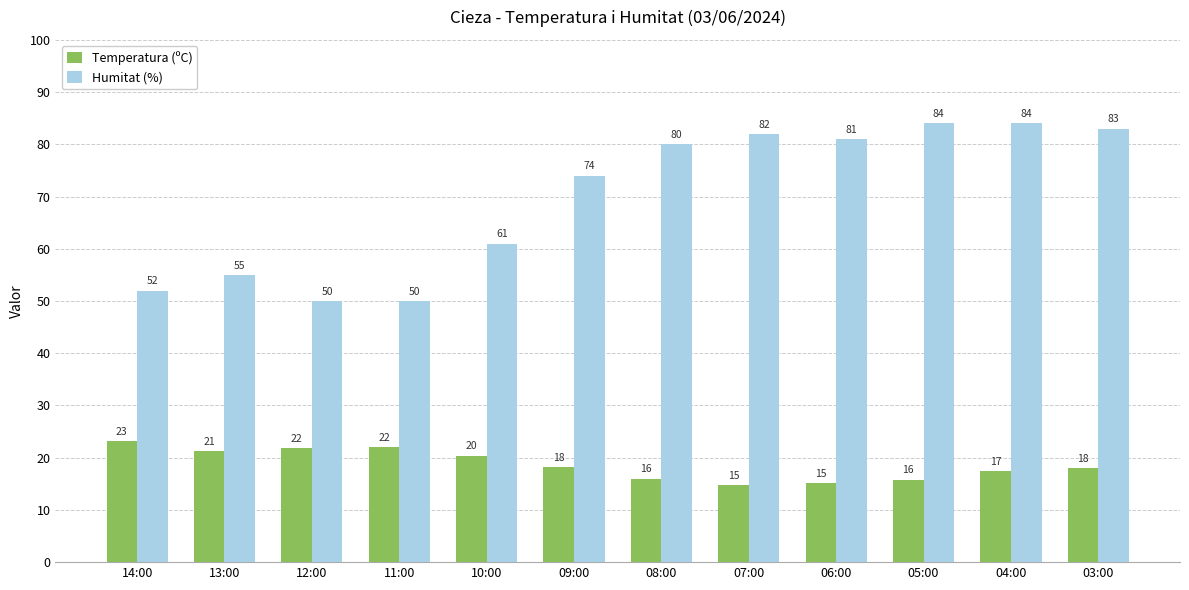

What position from the right is 09:00?

7